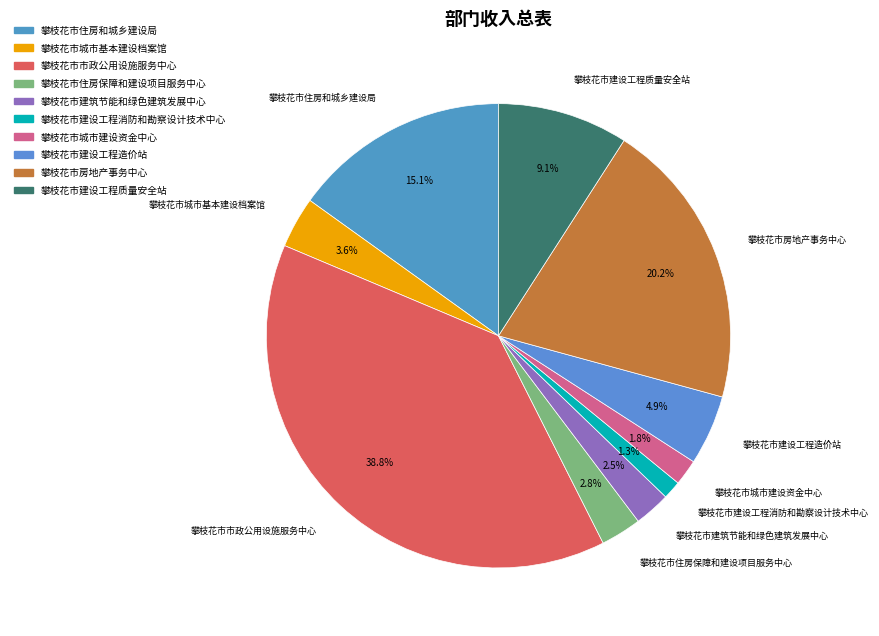

To the nearest percent, what portion does 攀枝花市建设工程造价站 represent?

5%